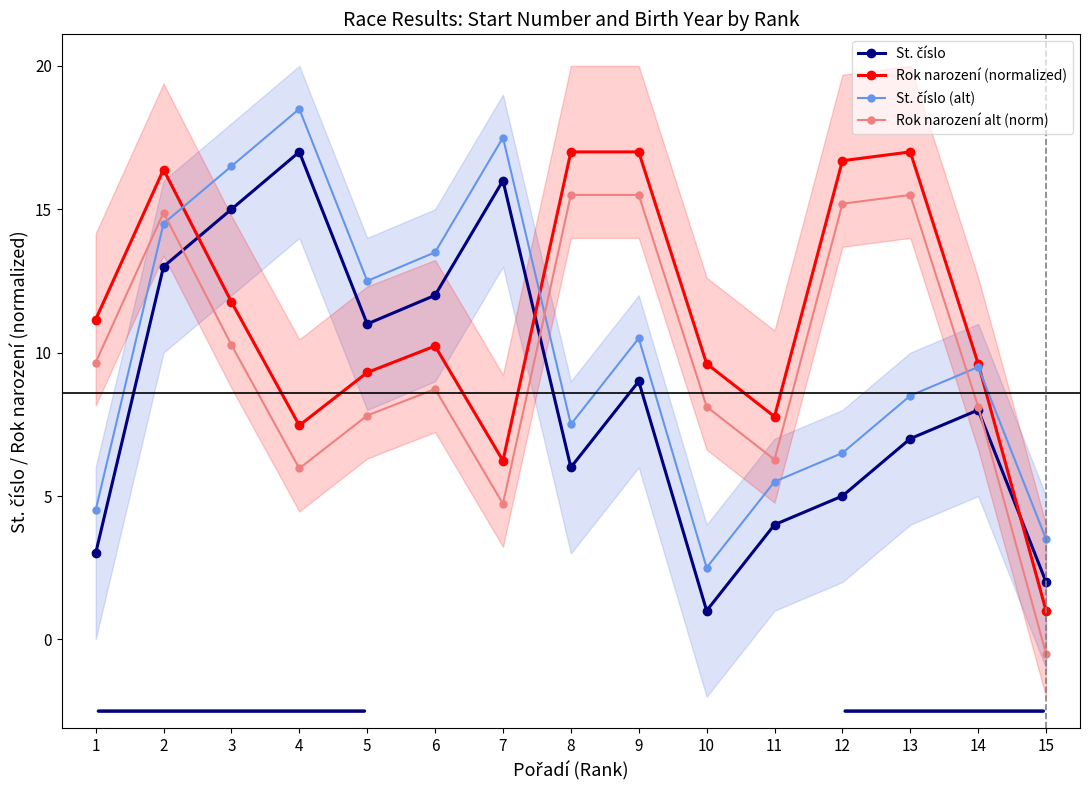

What is the difference between the maximum and second lowest values in the St. číslo (alt) series?

15.0